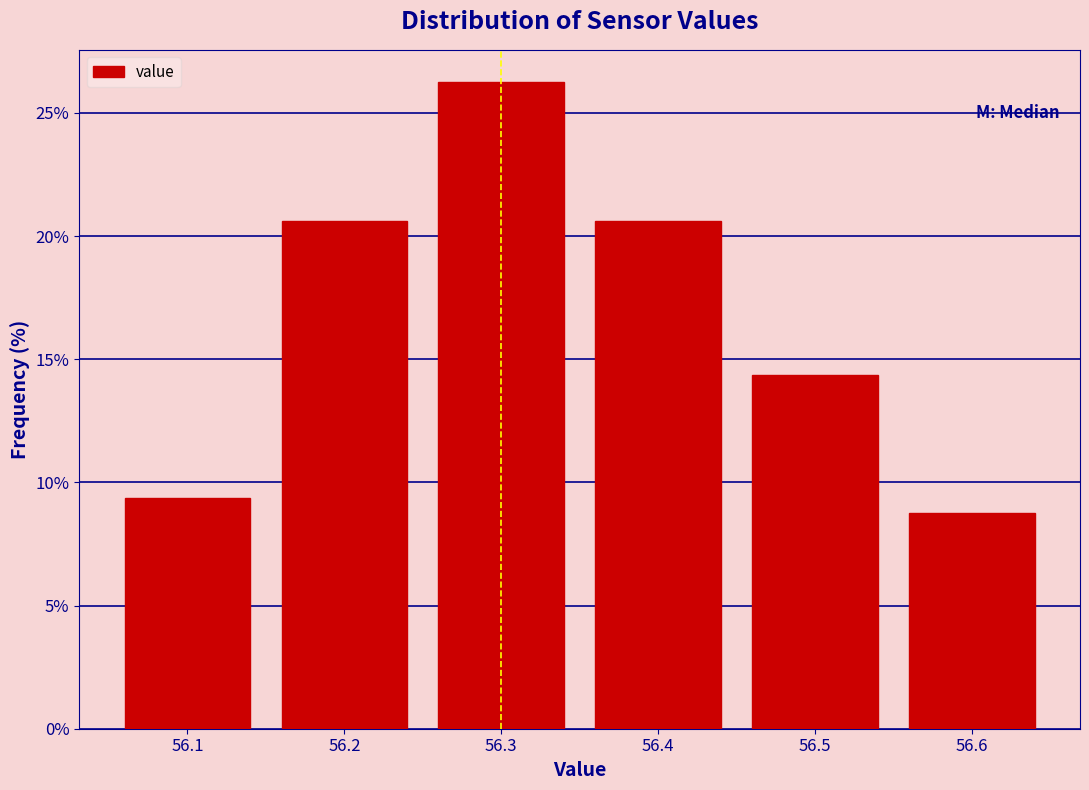

Which range on the x-axis has the tallest bar?

56.25 to 56.35